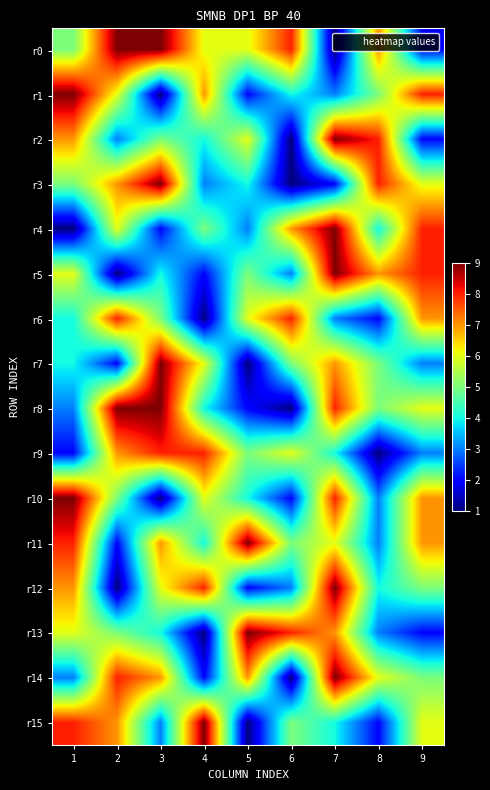

What is the greatest value displayed?

9